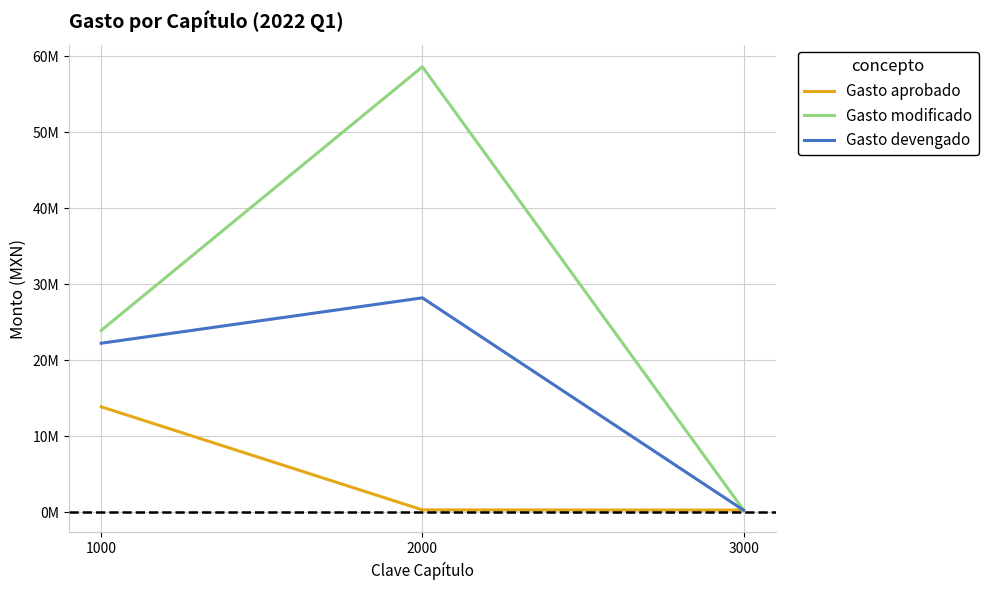

Does the chart have visible grid lines?

Yes